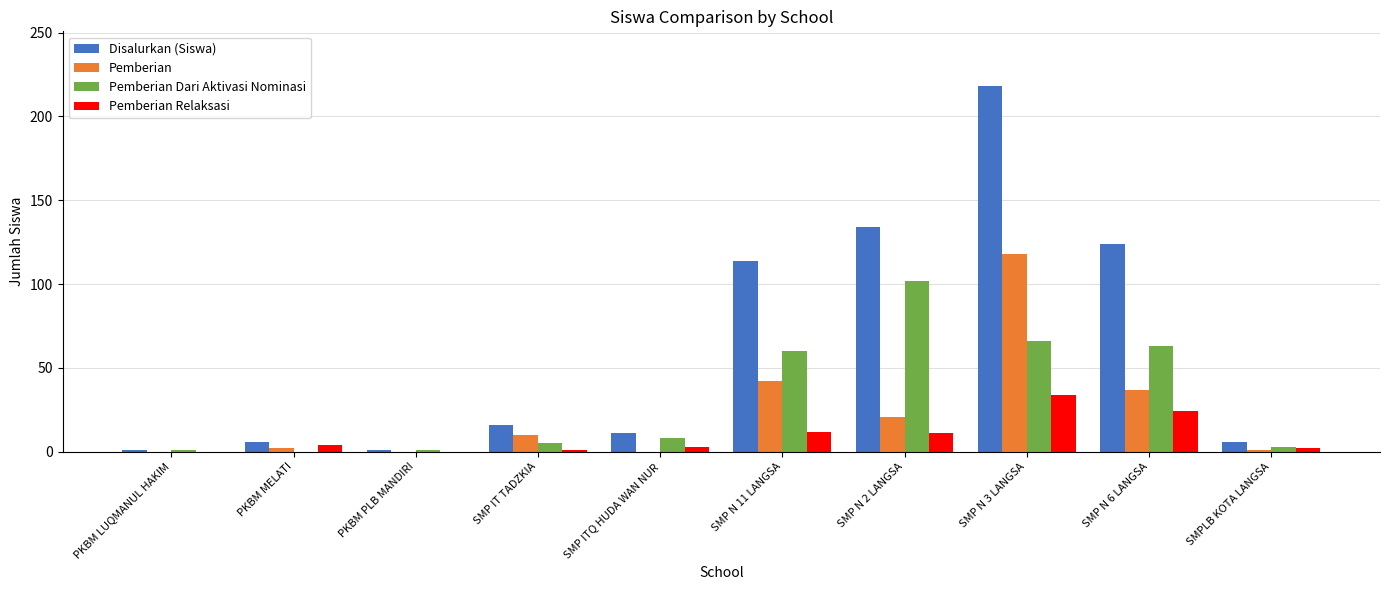

What is the sum of all Pemberian values?

231